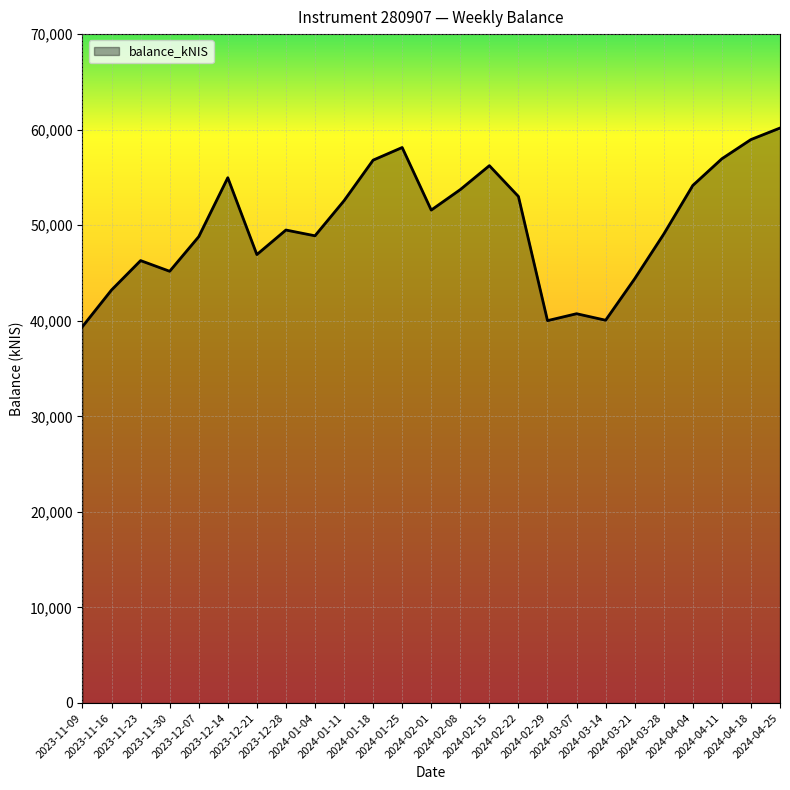

What is the approximate value at 2024-02-15?

56233.8